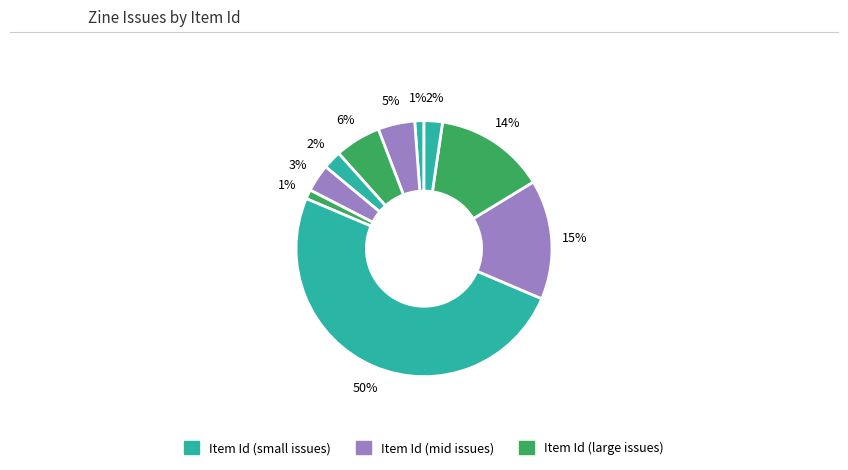

How many slices are in this pie chart?

10